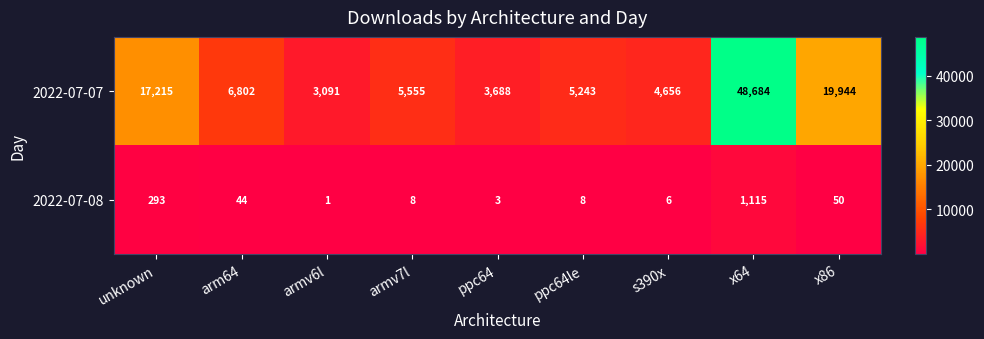

Reading left to right, what are all the values shown in this chart?

2022-07-07: 17215	6802	3091	5555	3688	5243	4656	48684	19944
2022-07-08: 293	44	1	8	3	8	6	1115	50